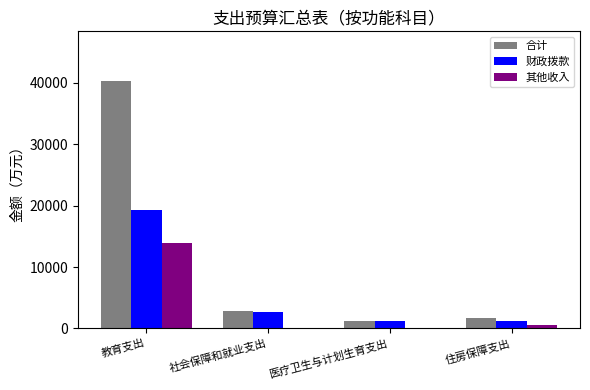

At which category does the chart reach its peak across all series?

教育支出